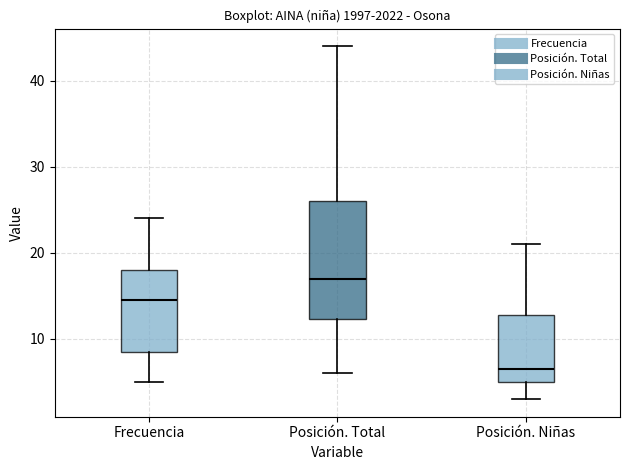

Which box's median line is the lowest?

Posición. Niñas